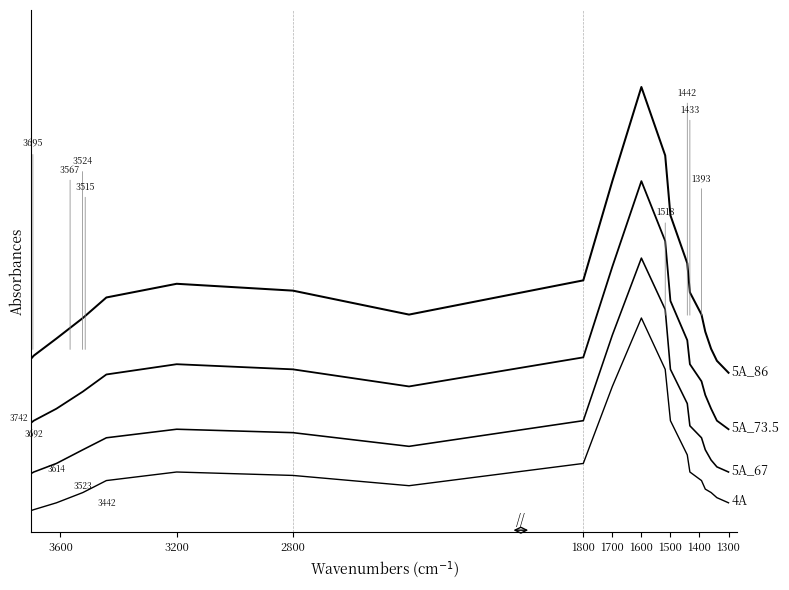

What is the difference between the highest and lowest values at 1400?

1.0